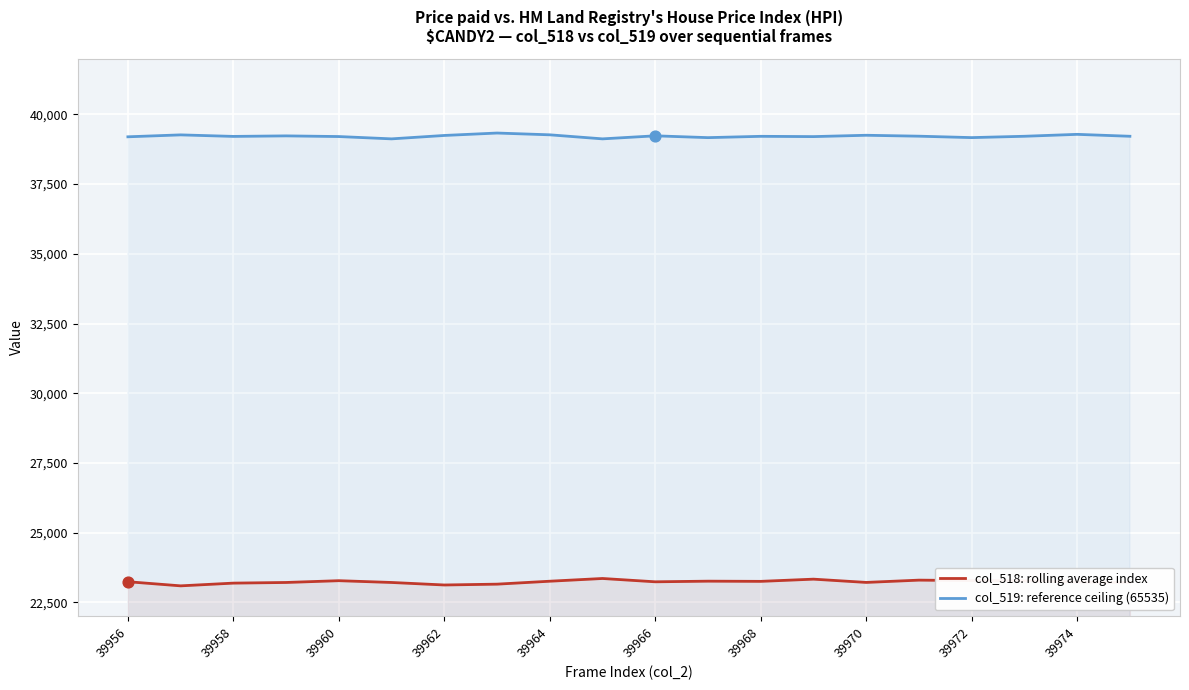

Is the value of col_518 (sequence index) at 39960 greater than the value of col_519 (max value reference) at 17?

No